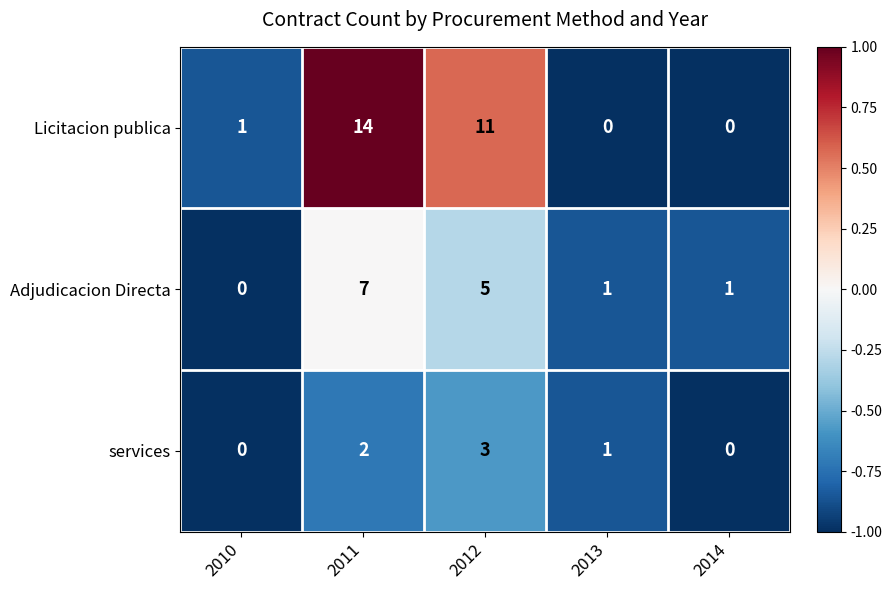

Is it true that services equals 1 at 2013?

True